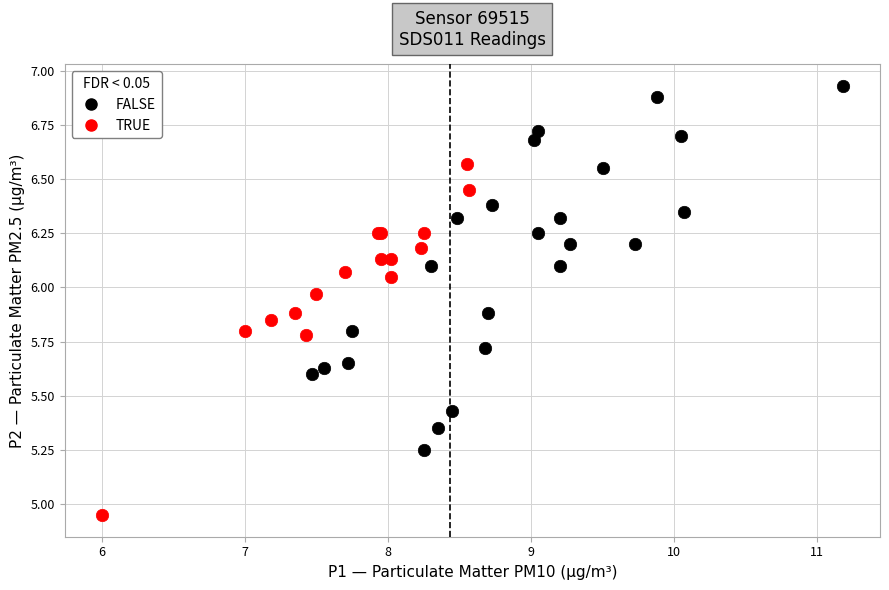

What are all the series names shown in the legend?

FALSE, TRUE